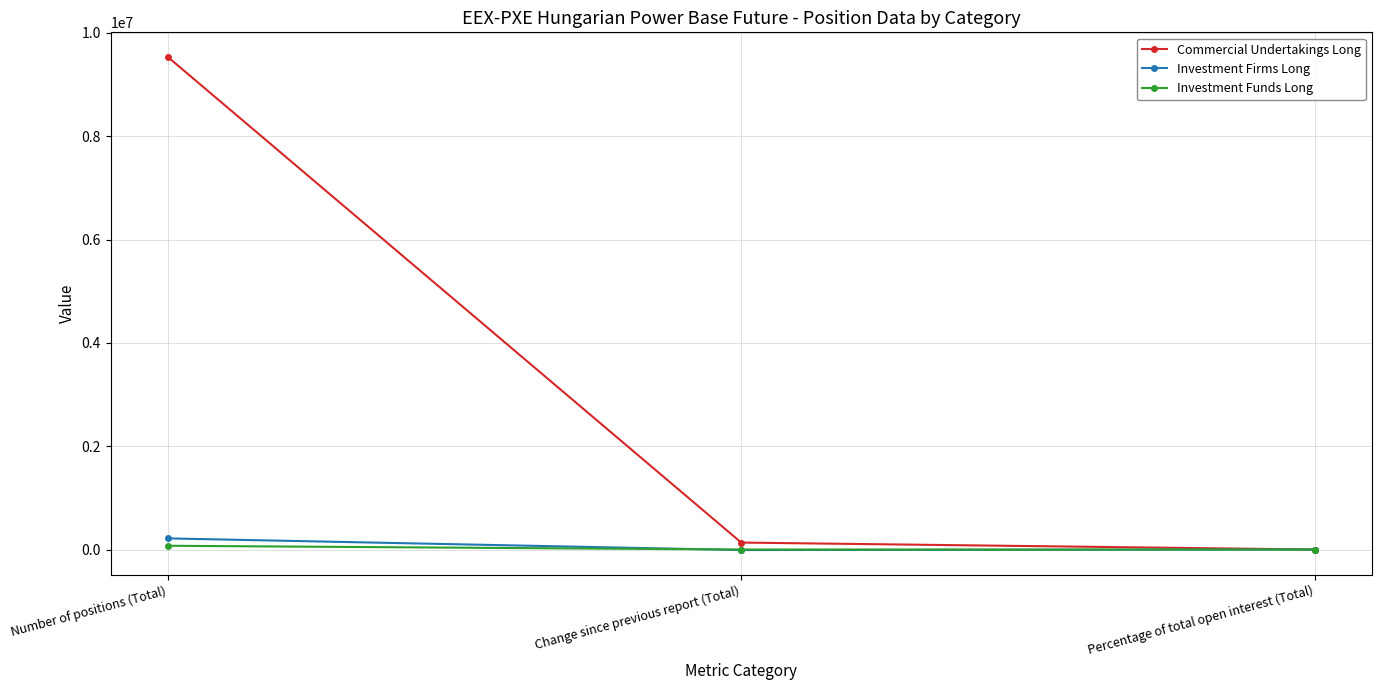

Is it true that Investment Firms Long equals 2.2 at Percentage of total open interest (Total)?

True